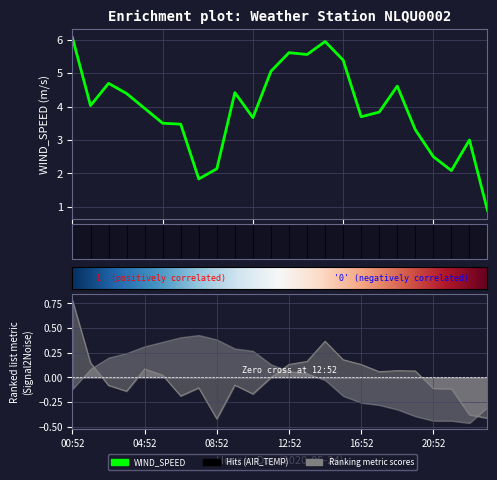

How many lines are shown in the chart?

2